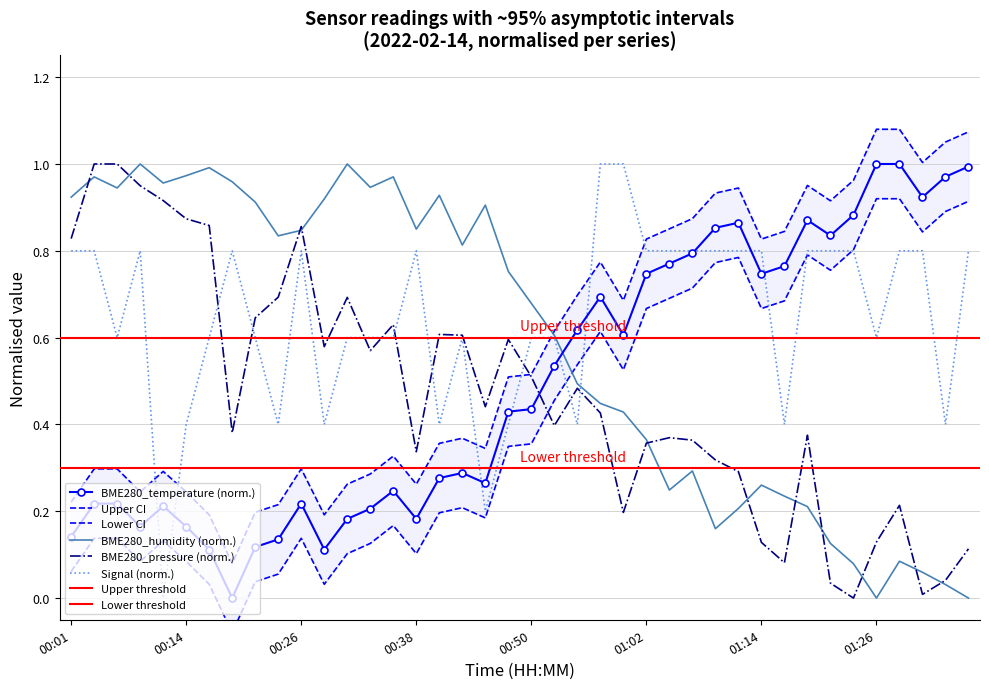

What position from the left is 36?

37